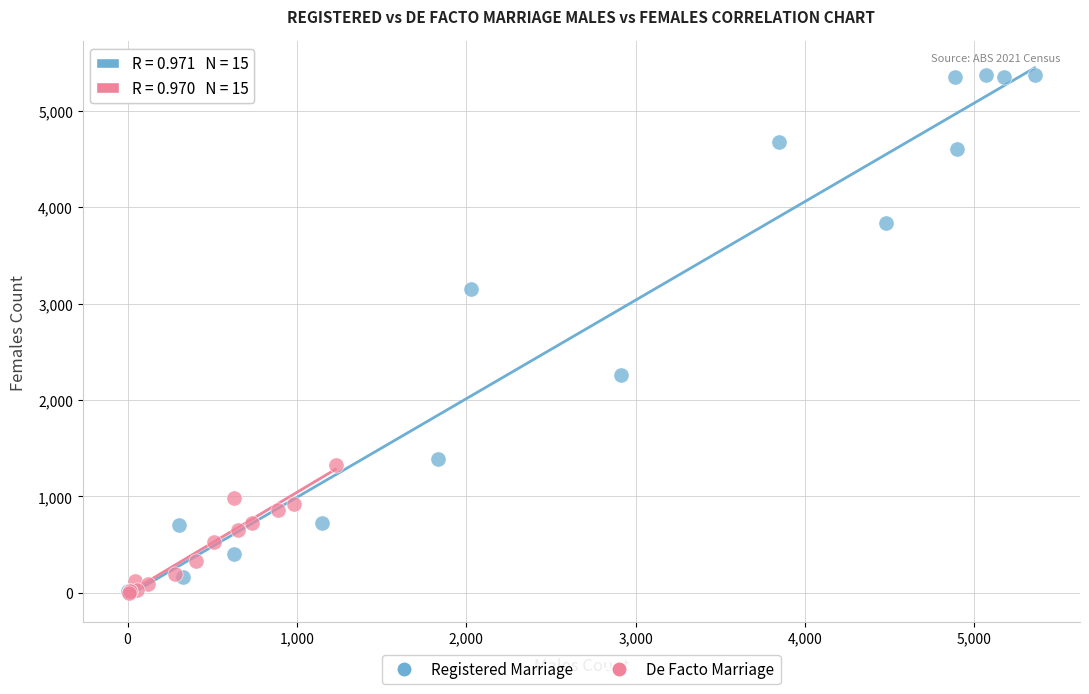

What are all the series names shown in the legend?

Registered Marriage, De Facto Marriage